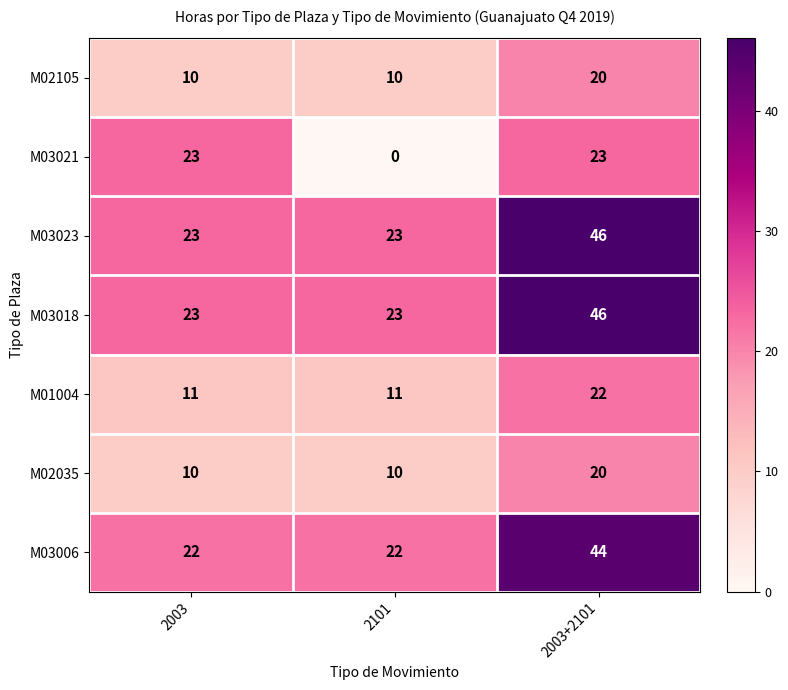

Where is M03021 nearest to the value 11?

2101